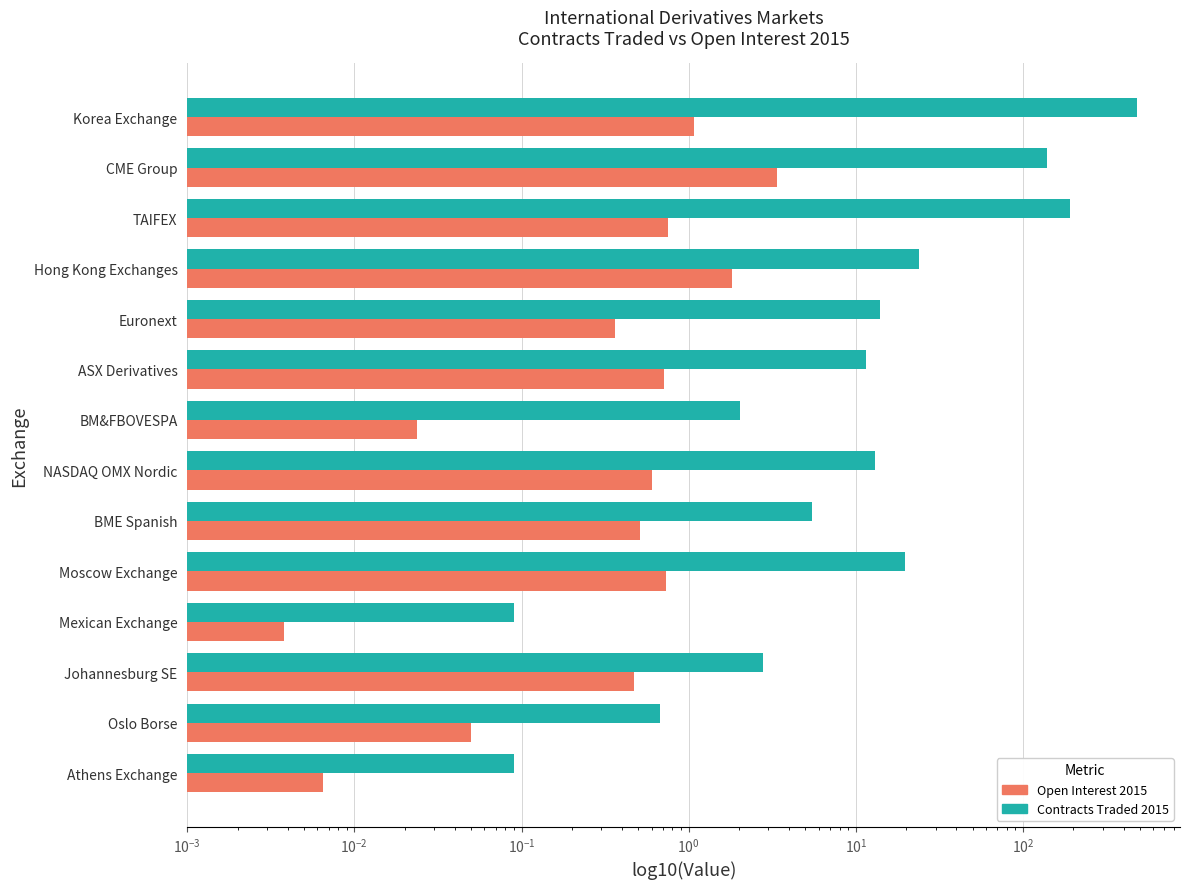

What is the average value of the Contracts Traded 2015 series?

65.0